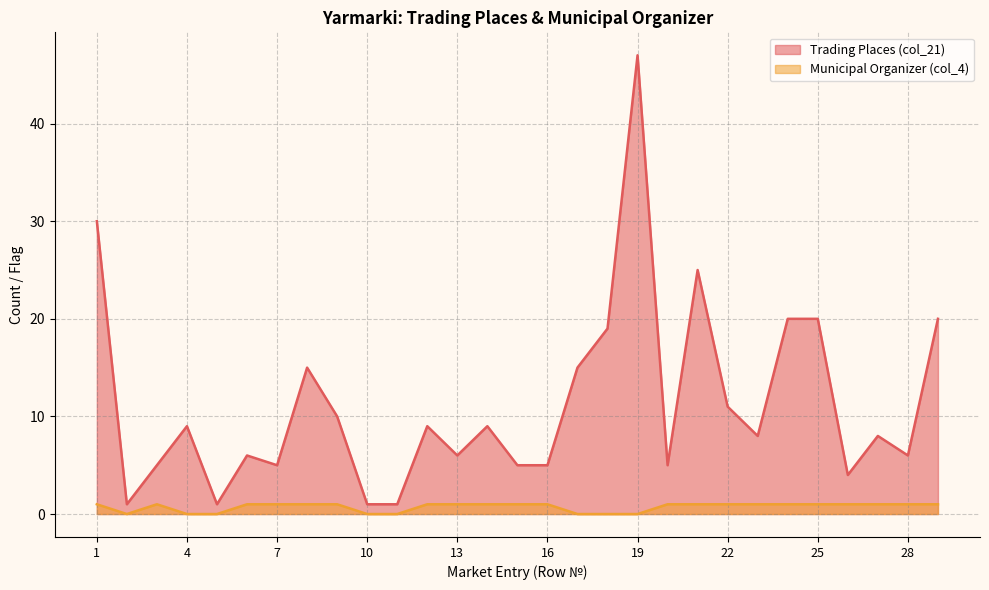

True or false: Trading Places (col_21) and Municipal Organizer (col_4) intersect in this chart.

False